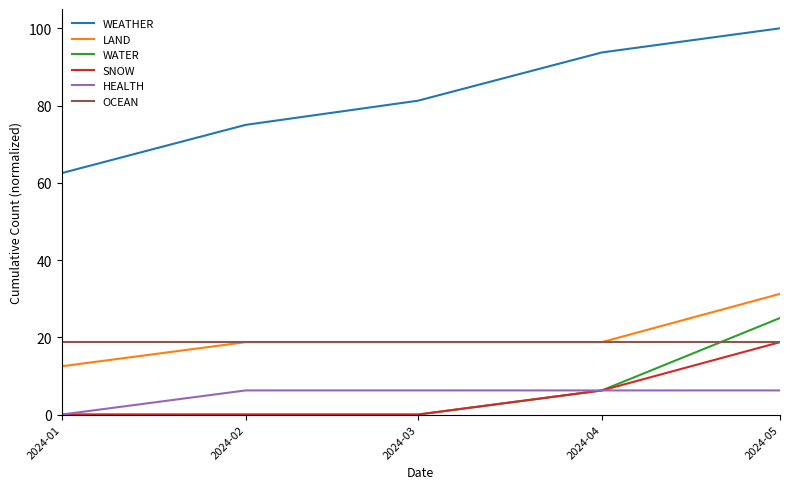

True or false: LAND and HEALTH cross at least once.

False